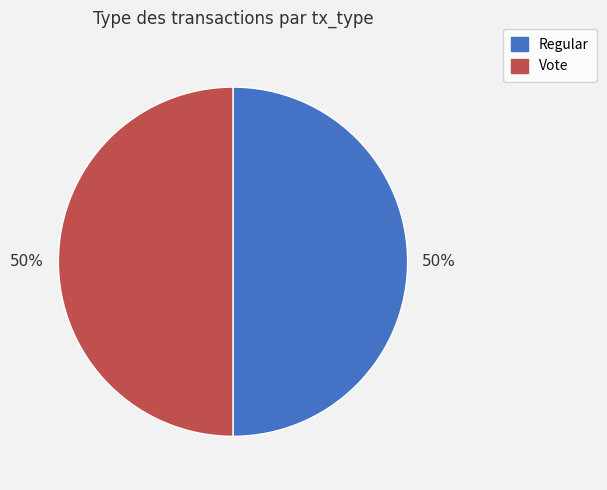

How many slices are in this pie chart?

2